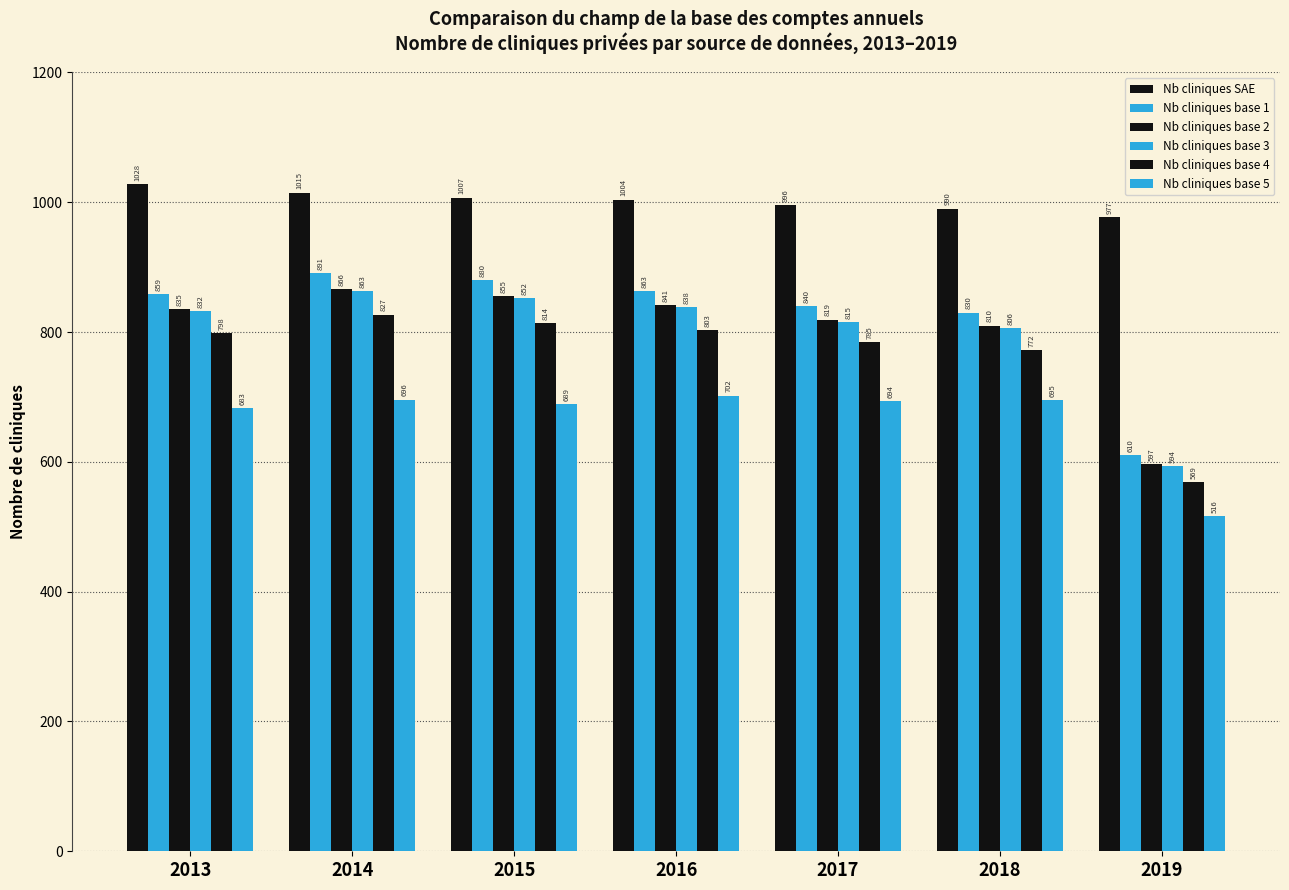

Which category has the highest value across all series?

2013